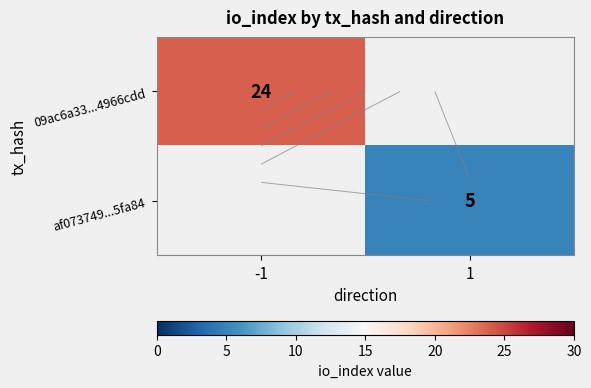

At -1, list the series in order from smallest to largest.

09ac6a33...4966cdd, af073749...5fa84